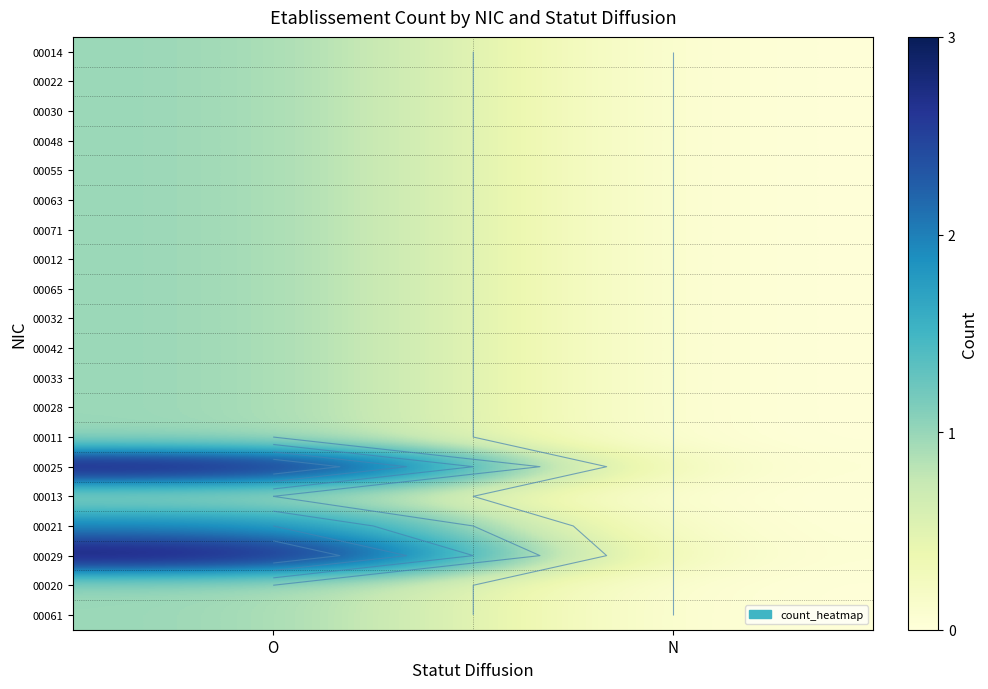

At which category is the sum across all series the highest?

O